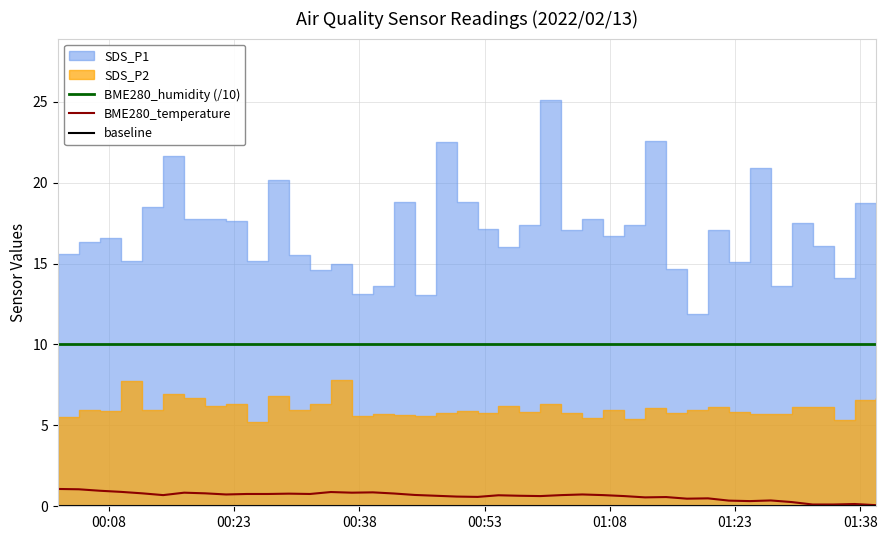

True or false: BME280_humidity (/10) and BME280_temperature cross at least once.

False